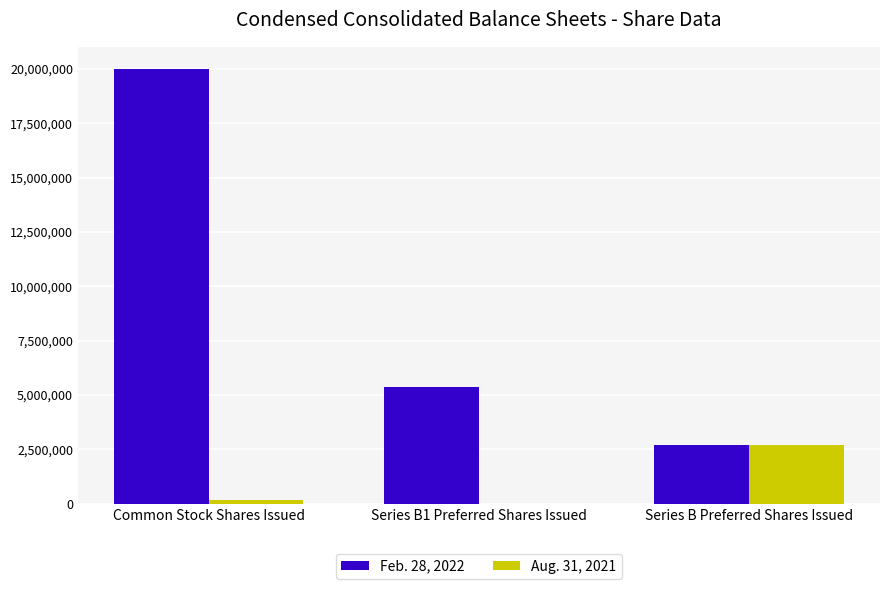

Are the bars grouped side by side (vs. stacked)?

Yes